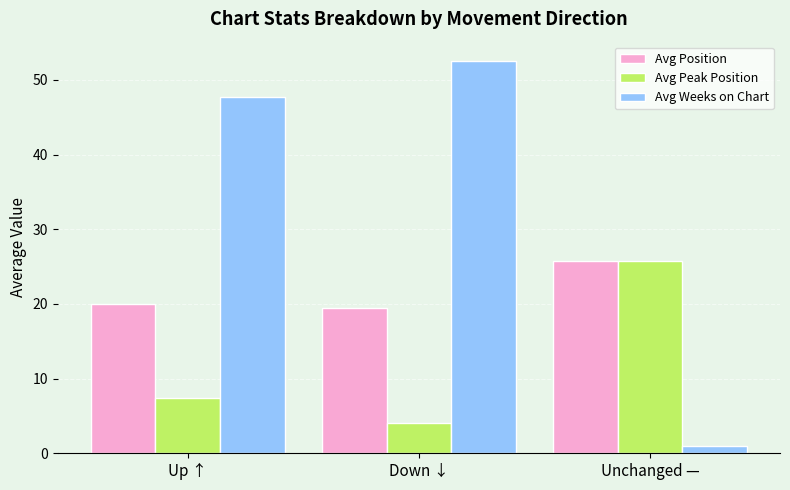

Rank the series by their average value, from highest to lowest.

Avg Weeks on Chart, Avg Position, Avg Peak Position